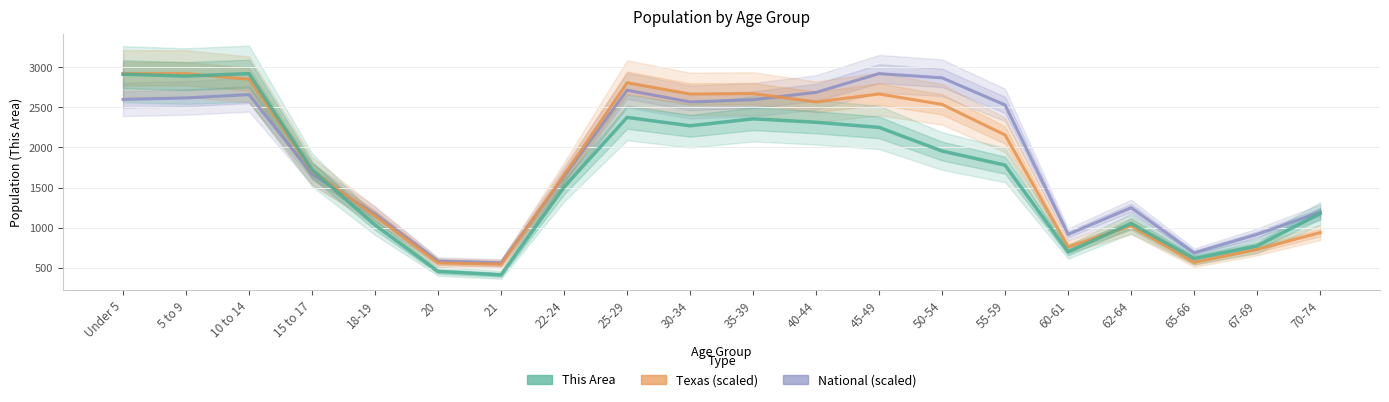

Which series has the widest spread of values?

This Area